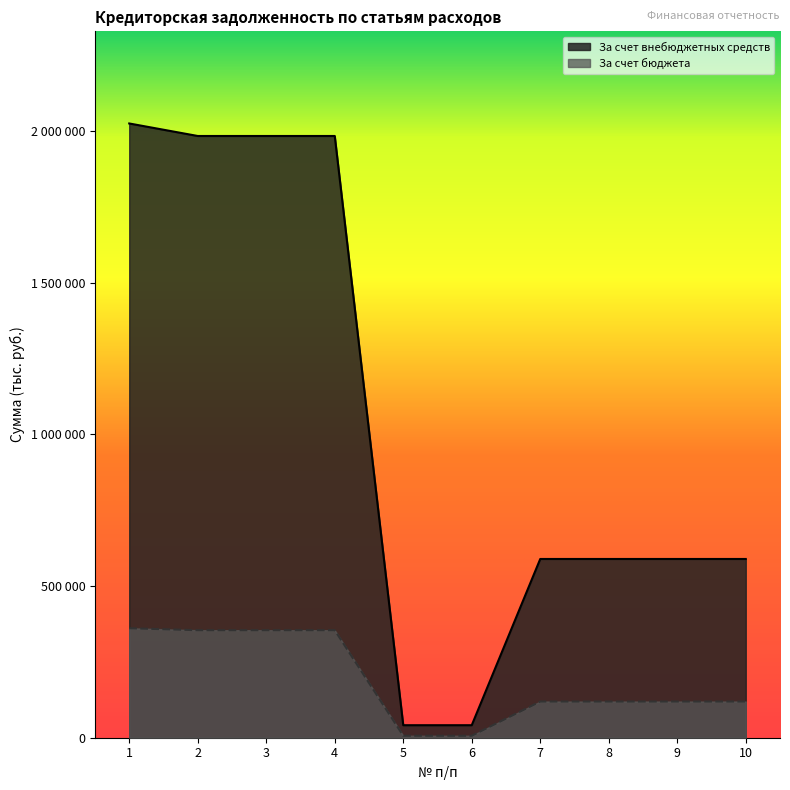

True or false: За счет бюджета and За счет внебюджетных средств intersect in this chart.

False